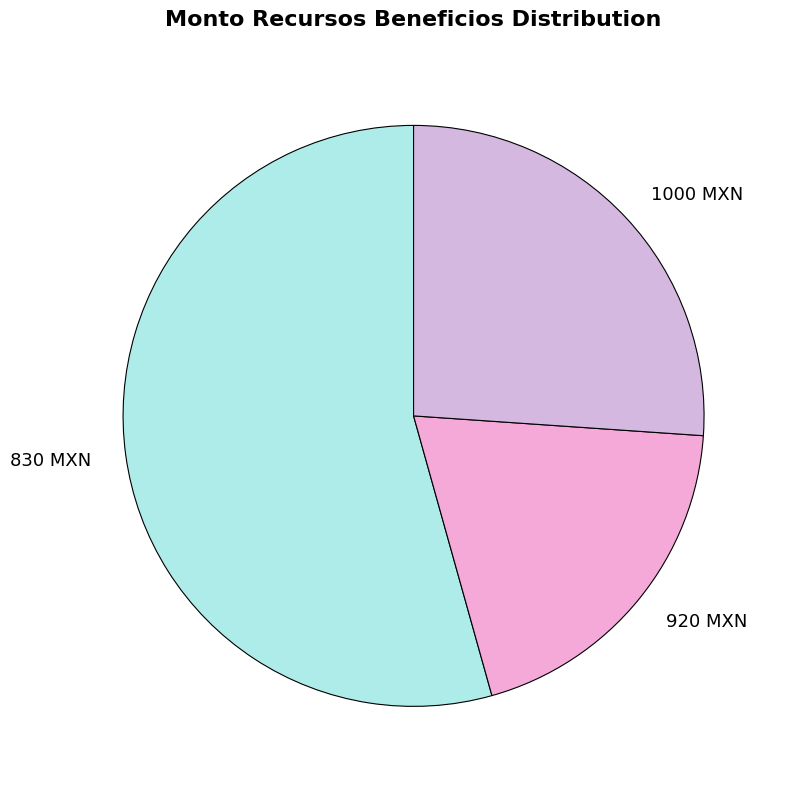

How many segments does this pie chart have?

3